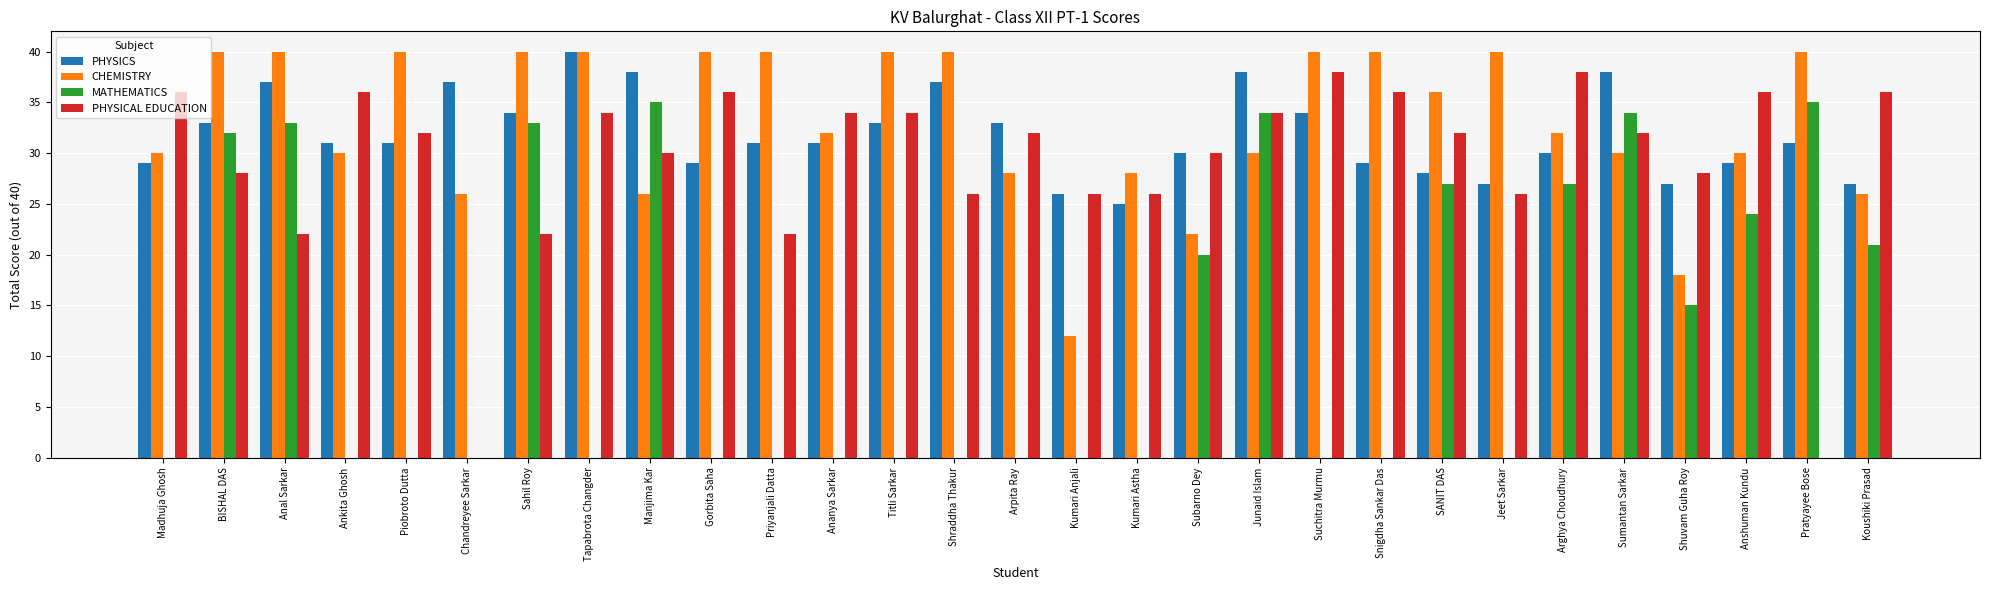

Reading left to right, what are all the values shown in this chart?

PHYSICS: Madhuja Ghosh=29	BISHAL DAS=33	Anal Sarkar=37	Ankita Ghosh=31	Piobroto Dutta=31	Chandreyee Sarkar=37	Sahil Roy=34	Tapabrota Changder=40	Manjima Kar=38	Gorbita Saha=29	Priyanjali Datta=31	Ananya Sarkar=31	Titli Sarkar=33	Shraddha Thakur=37	Arpita Ray=33	Kumari Anjali=26	Kumari Astha=25	Subarno Dey=30	Junaid Islam=38	Suchitra Murmu=34	Snigdha Sankar Das=29	SANIT DAS=28	Jeet Sarkar=27	Arghya Choudhury=30	Sumantan Sarkar=38	Shuvam Guha Roy=27	Anshuman Kundu=29	Pratyayee Bose=31	Koushiki Prasad=27
CHEMISTRY: Madhuja Ghosh=30	BISHAL DAS=40	Anal Sarkar=40	Ankita Ghosh=30	Piobroto Dutta=40	Chandreyee Sarkar=26	Sahil Roy=40	Tapabrota Changder=40	Manjima Kar=26	Gorbita Saha=40	Priyanjali Datta=40	Ananya Sarkar=32	Titli Sarkar=40	Shraddha Thakur=40	Arpita Ray=28	Kumari Anjali=12	Kumari Astha=28	Subarno Dey=22	Junaid Islam=30	Suchitra Murmu=40	Snigdha Sankar Das=40	SANIT DAS=36	Jeet Sarkar=40	Arghya Choudhury=32	Sumantan Sarkar=30	Shuvam Guha Roy=18	Anshuman Kundu=30	Pratyayee Bose=40	Koushiki Prasad=26
MATHEMATICS: Madhuja Ghosh=0	BISHAL DAS=32	Anal Sarkar=33	Ankita Ghosh=0	Piobroto Dutta=0	Chandreyee Sarkar=0	Sahil Roy=33	Tapabrota Changder=0	Manjima Kar=35	Gorbita Saha=0	Priyanjali Datta=0	Ananya Sarkar=0	Titli Sarkar=0	Shraddha Thakur=0	Arpita Ray=0	Kumari Anjali=0	Kumari Astha=0	Subarno Dey=20	Junaid Islam=34	Suchitra Murmu=0	Snigdha Sankar Das=0	SANIT DAS=27	Jeet Sarkar=0	Arghya Choudhury=27	Sumantan Sarkar=34	Shuvam Guha Roy=15	Anshuman Kundu=24	Pratyayee Bose=35	Koushiki Prasad=21
PHYSICAL EDUCATION: Madhuja Ghosh=36	BISHAL DAS=28	Anal Sarkar=22	Ankita Ghosh=36	Piobroto Dutta=32	Chandreyee Sarkar=0	Sahil Roy=22	Tapabrota Changder=34	Manjima Kar=30	Gorbita Saha=36	Priyanjali Datta=22	Ananya Sarkar=34	Titli Sarkar=34	Shraddha Thakur=26	Arpita Ray=32	Kumari Anjali=26	Kumari Astha=26	Subarno Dey=30	Junaid Islam=34	Suchitra Murmu=38	Snigdha Sankar Das=36	SANIT DAS=32	Jeet Sarkar=26	Arghya Choudhury=38	Sumantan Sarkar=32	Shuvam Guha Roy=28	Anshuman Kundu=36	Pratyayee Bose=0	Koushiki Prasad=36